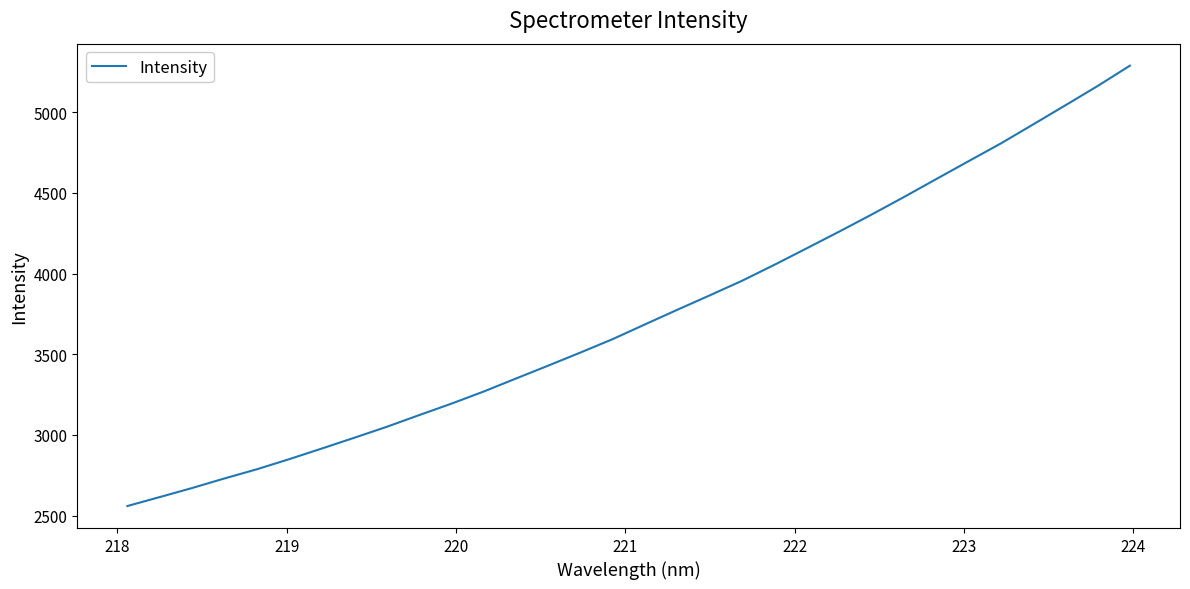

How many lines are shown in the chart?

1